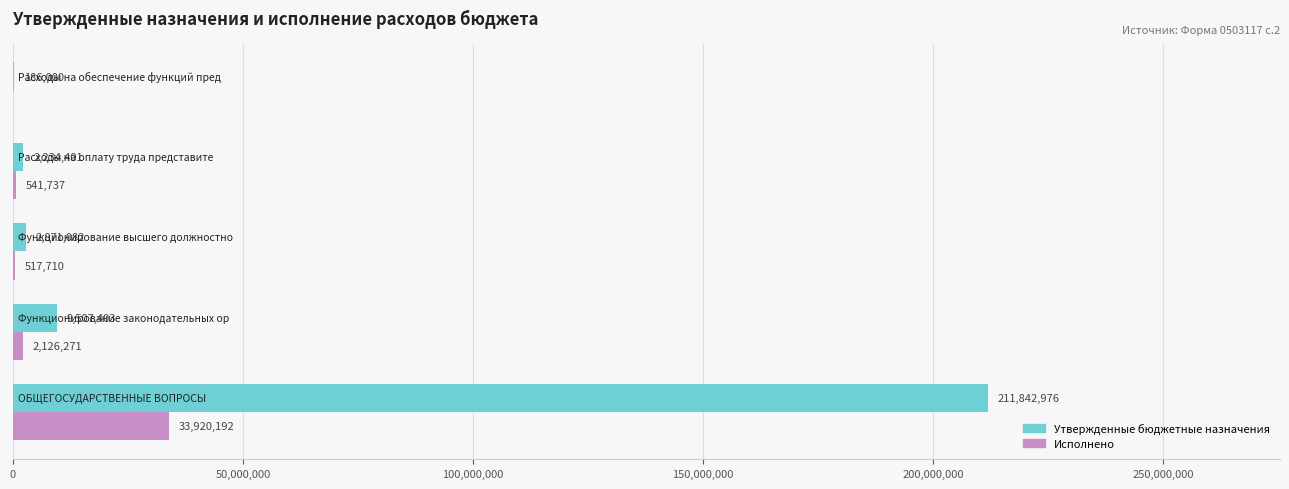

What is the greatest value displayed?

211842975.8